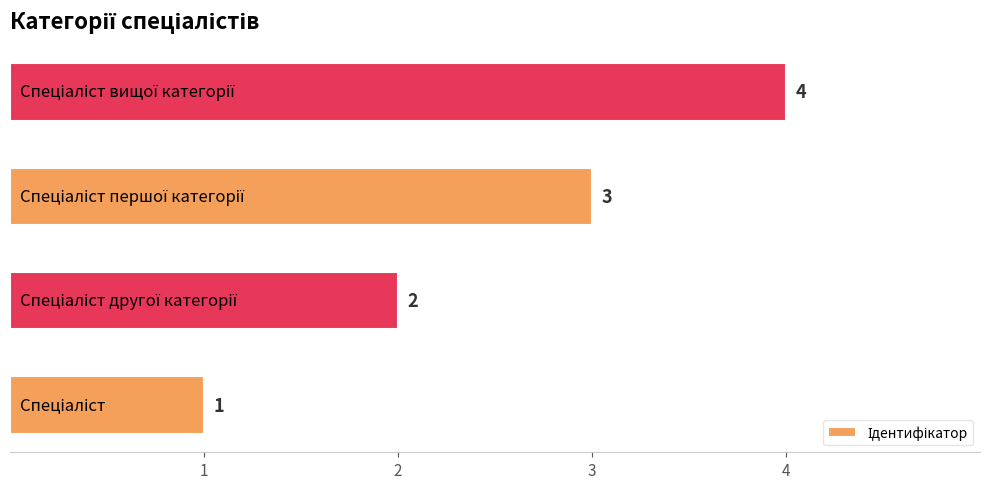

Count the number of data series in this chart.

1